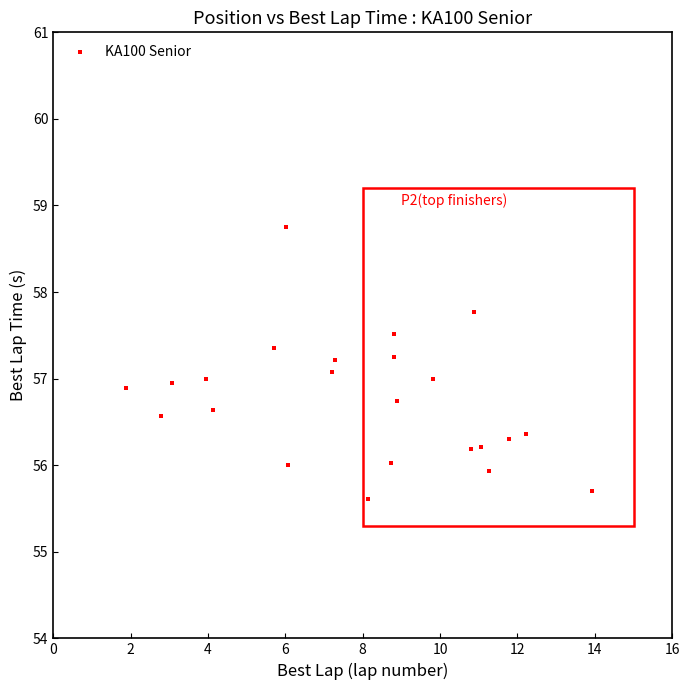

What is the range of Y values (max minus min)?

3.1